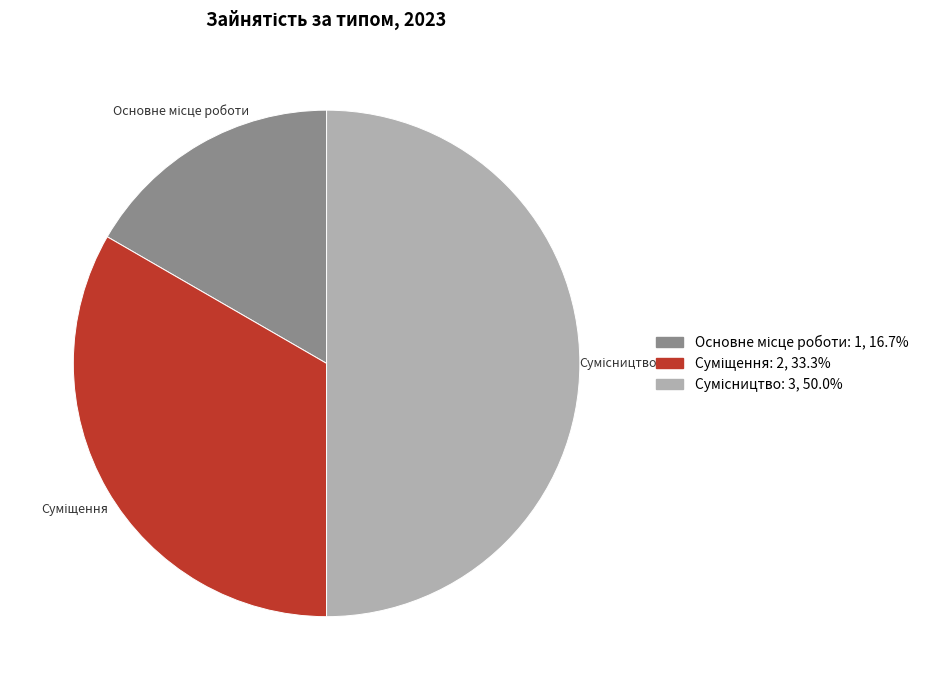

Count the number of slices in the pie.

3